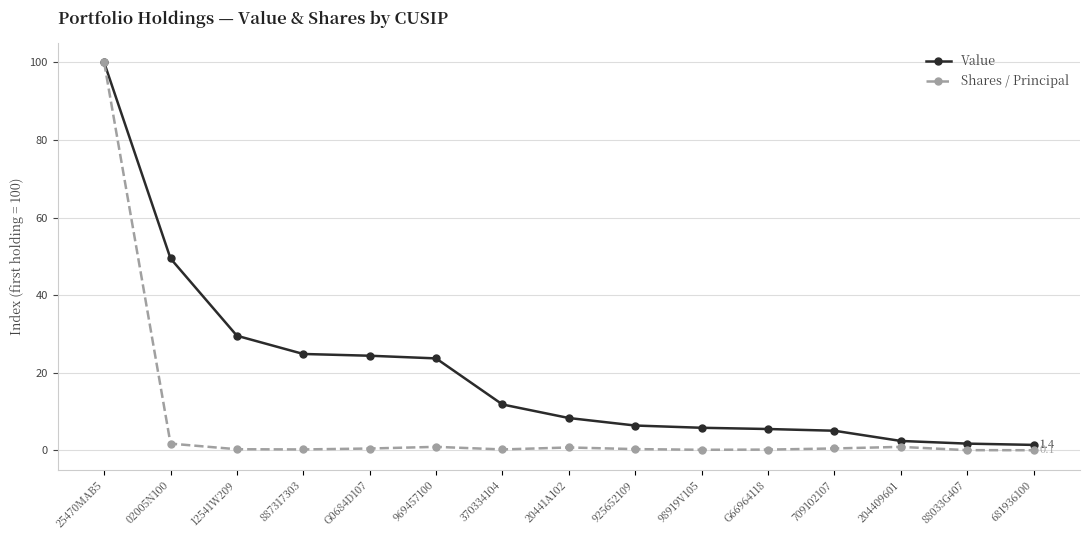

Is the value of Shares / Principal at 709102107 greater than the value of Value at 98919V105?

No